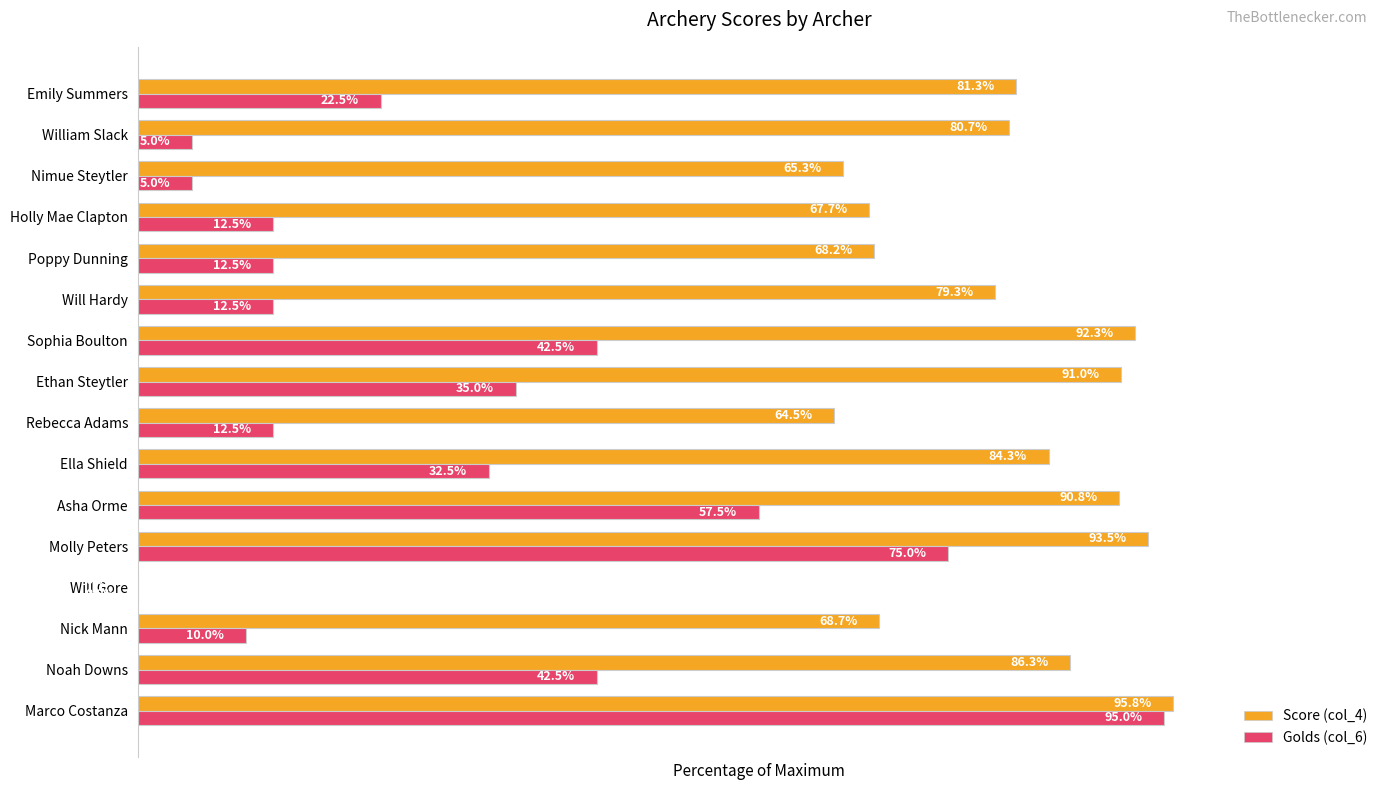

Where is Score (col_4) nearest to the value 47?

Rebecca Adams